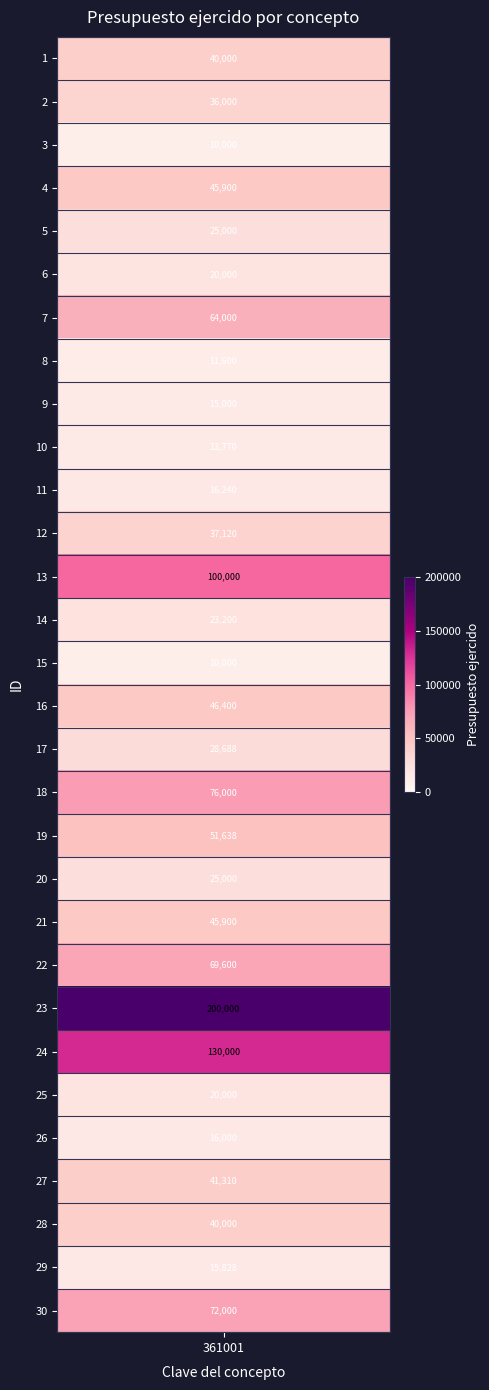

What is the difference between the maximum and second lowest values?

190000.0